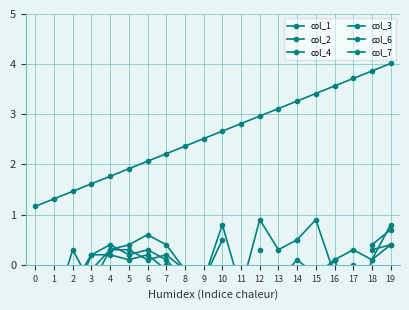

Where does the col_4 series first go above 0?

2